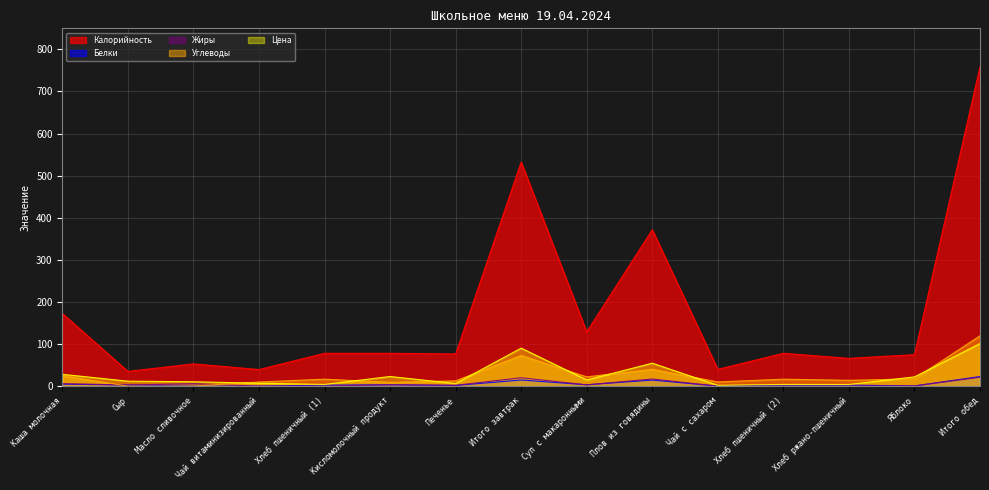

How many interior local valleys does the Жиры series have?

5